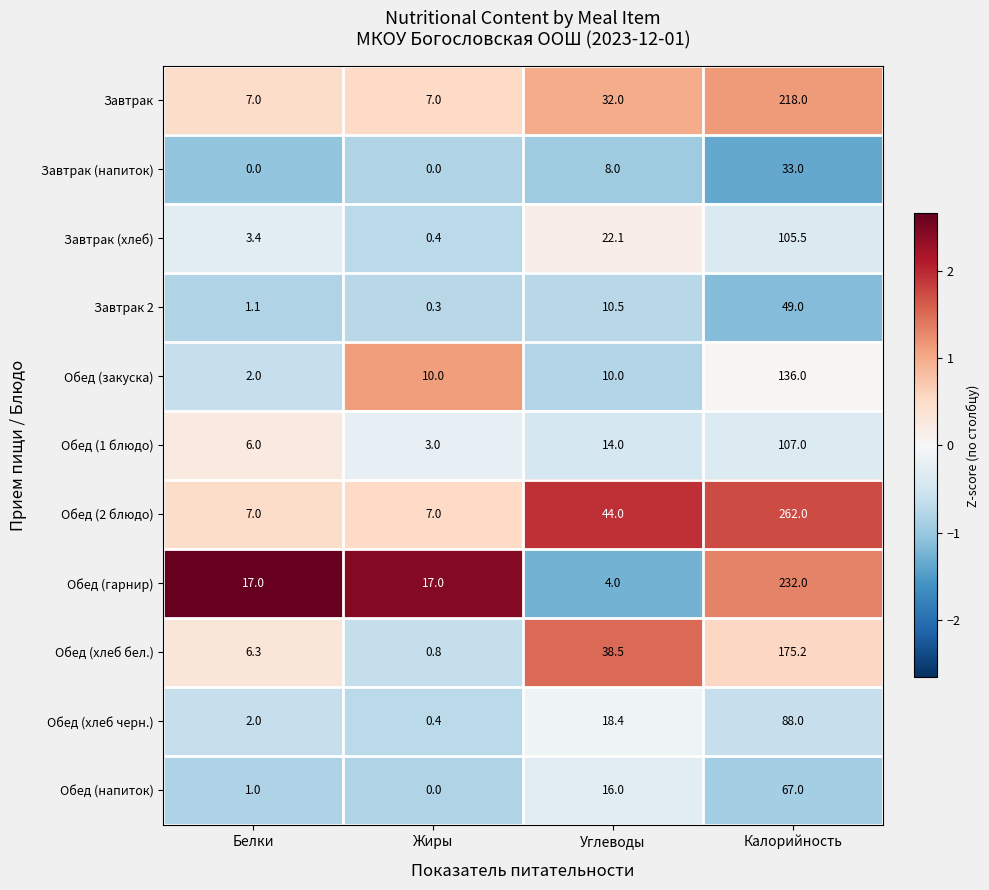

Where is Завтрак (напиток) nearest to the value 16?

Углеводы